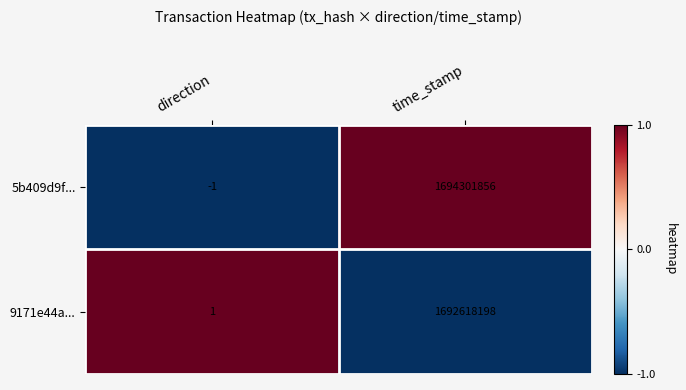

Reading left to right, transcribe all the data shown in this chart.

5b409d9f...: -1	1694301856
9171e44a...: 1	1692618198